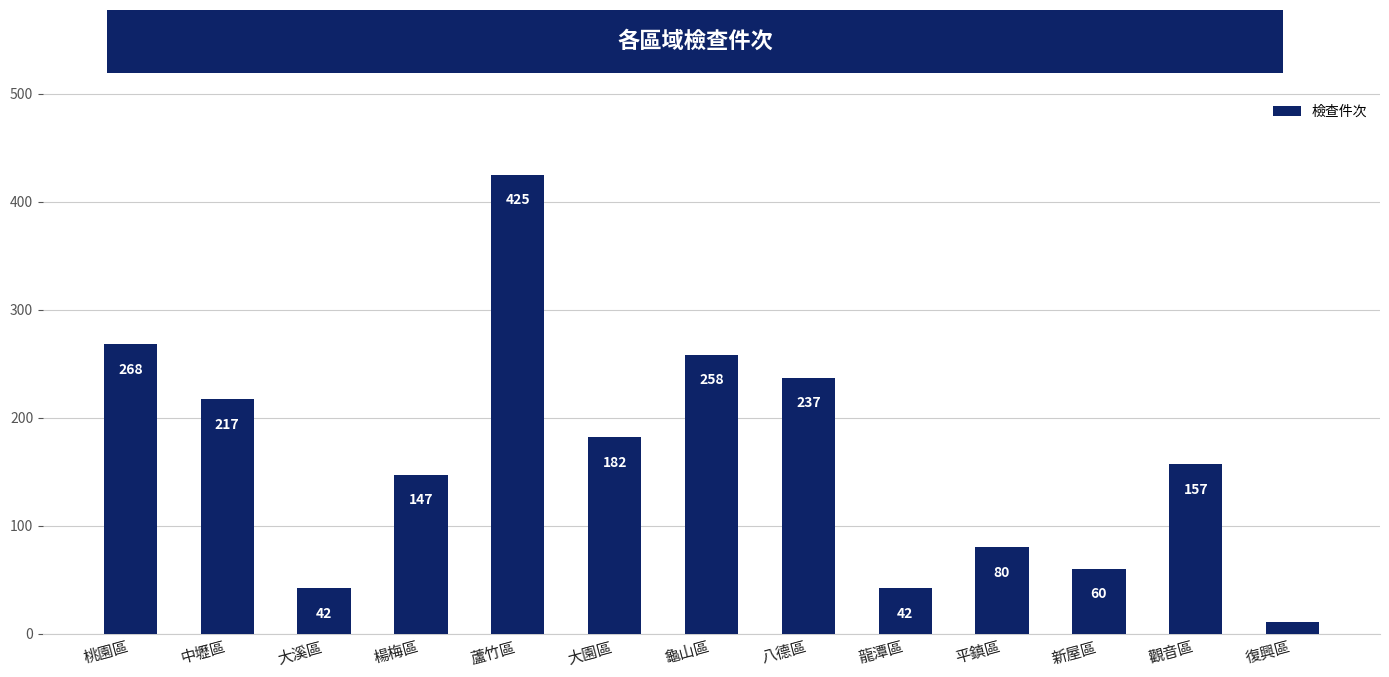

What is the label of the 2nd bar from the left?

中壢區